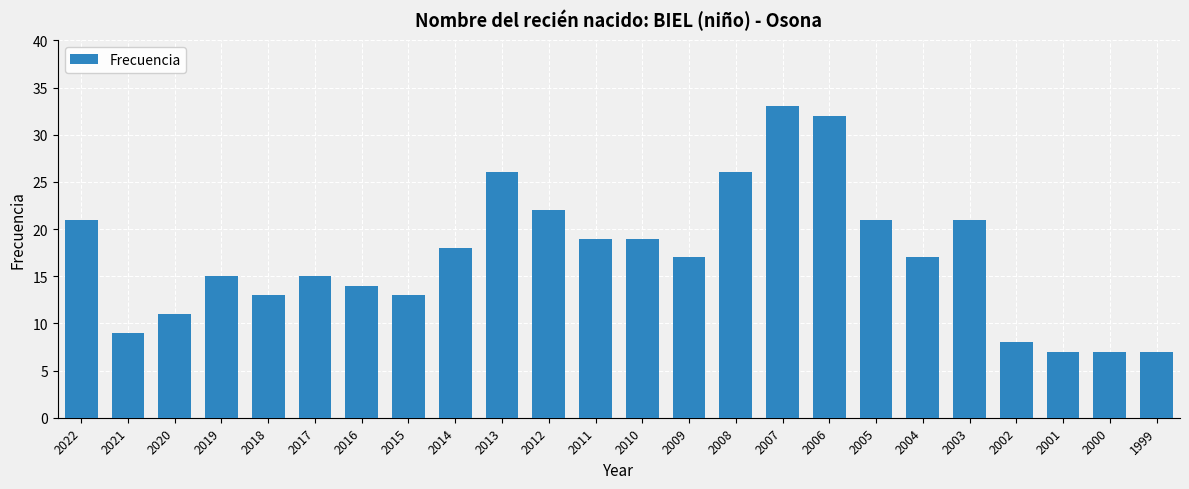

The chart shows a value of 17 at 2004. True or false?

True